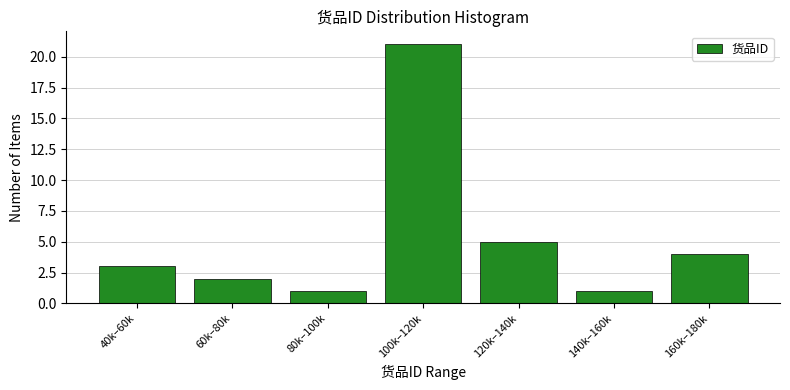

Reading left to right, extract all data points from this chart.

3	2	1	21	5	1	4